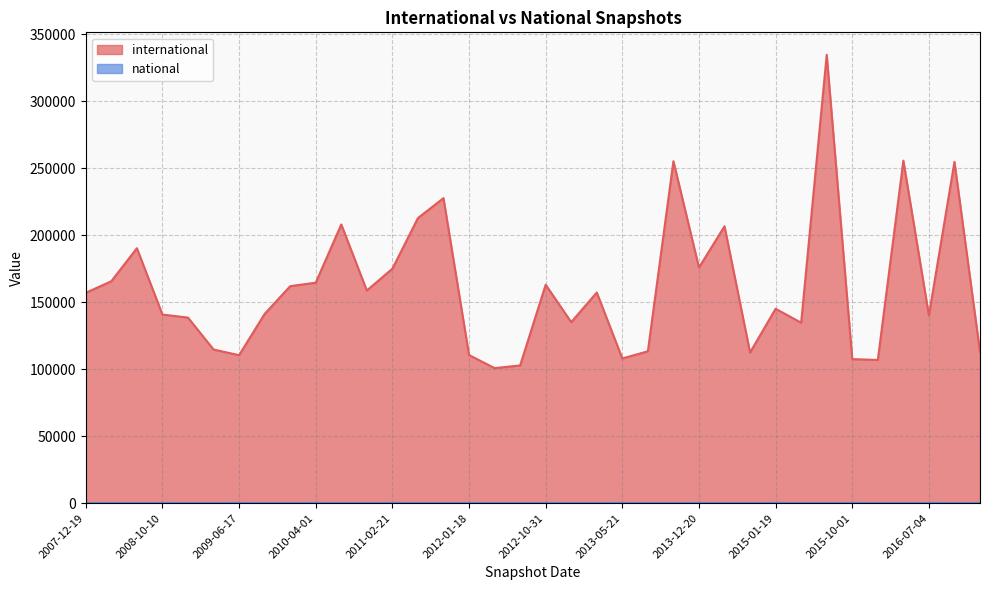

At which category does the data reach its first local peak?

2008-06-27